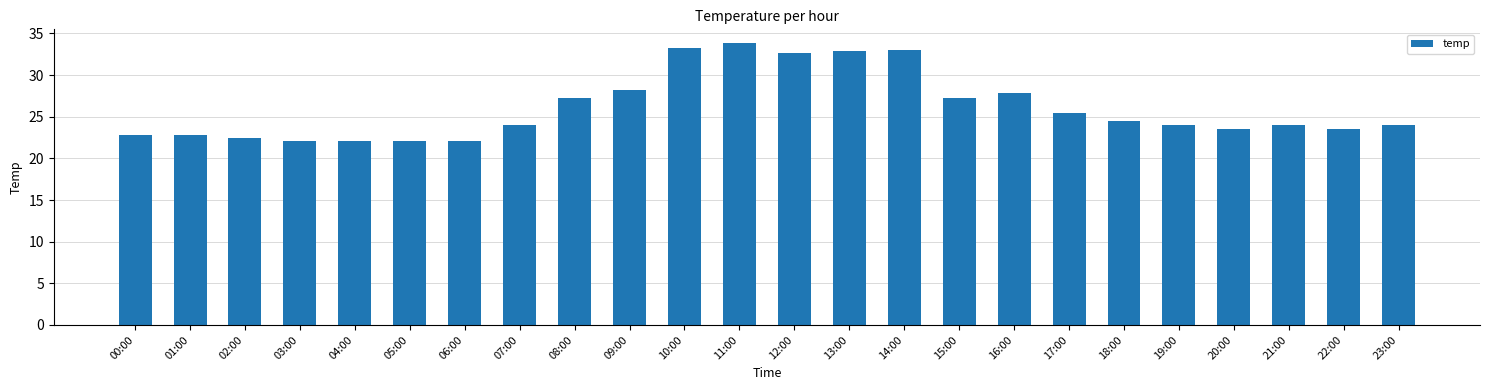

What is the value of the 11th bar from the left?

33.3